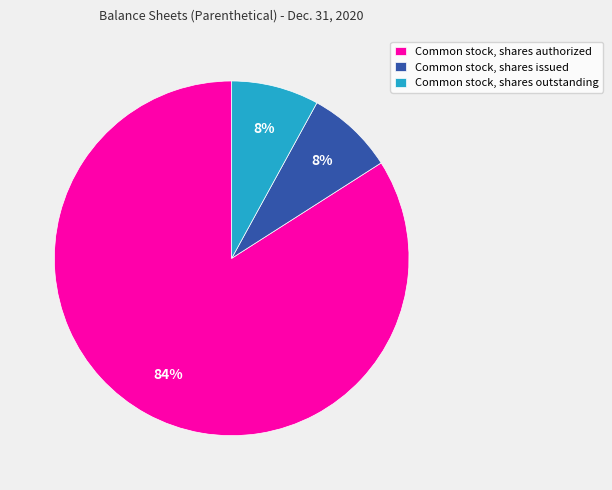

How many slices are in this pie chart?

3